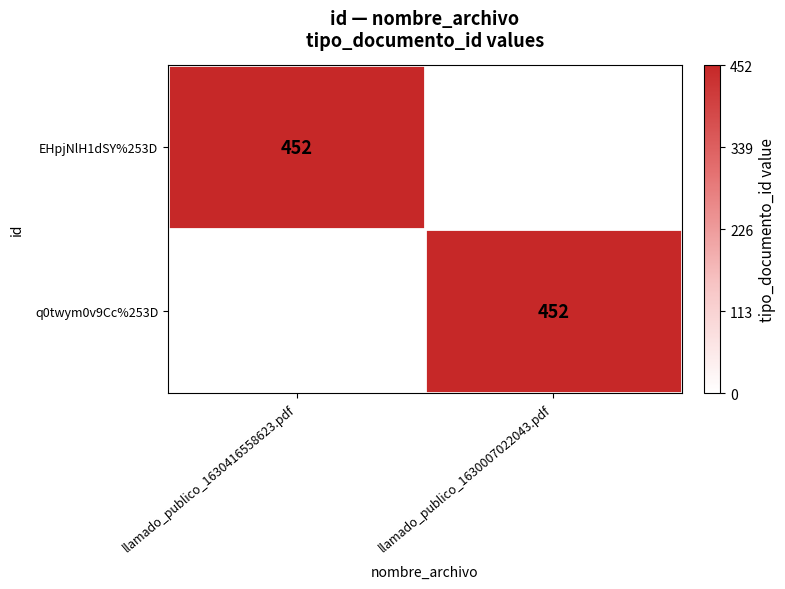

The EHpjNlH1dSY%253D series shows 788 at llamado_publico_1630416558623.pdf. True or false?

False